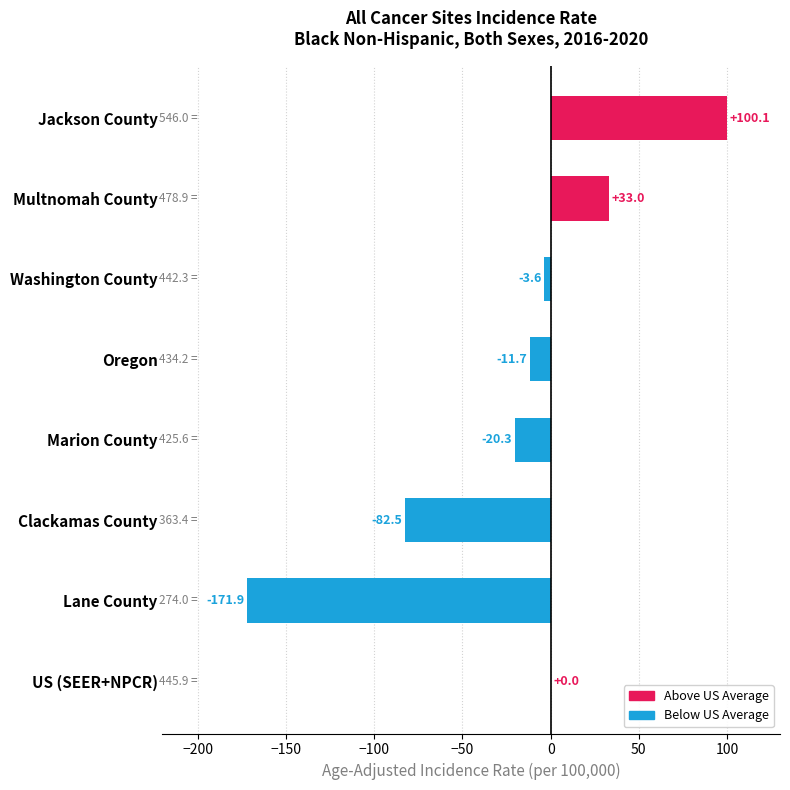

How many data points are above -3?

3